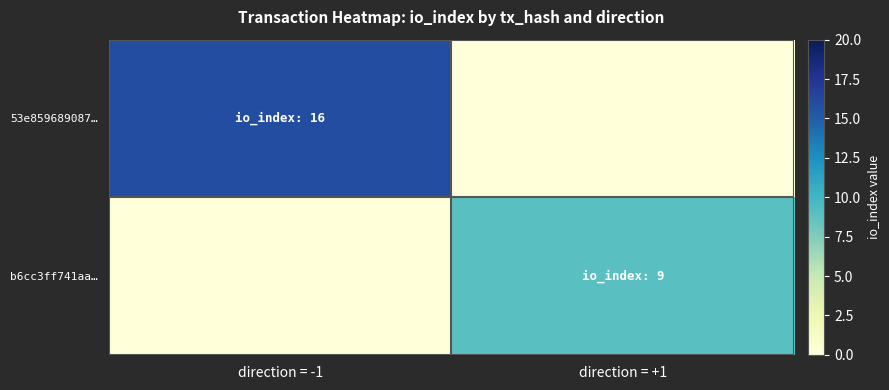

Which series has the widest spread of values?

53e859689087…